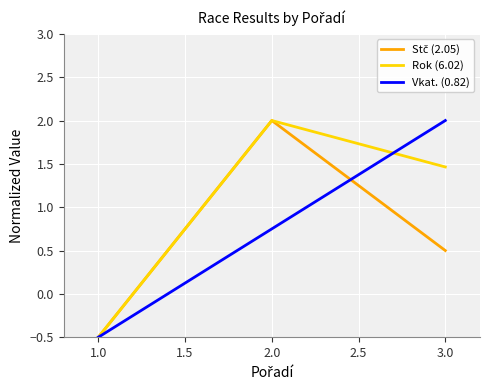

How many negative values does the Vkat. (0.82) series have?

1